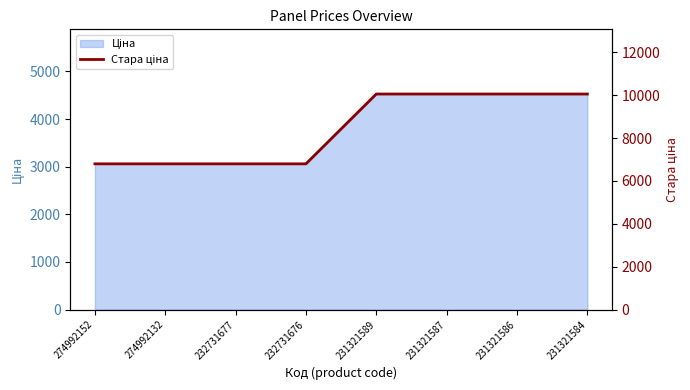

Which category has the highest value across all series?

231321589